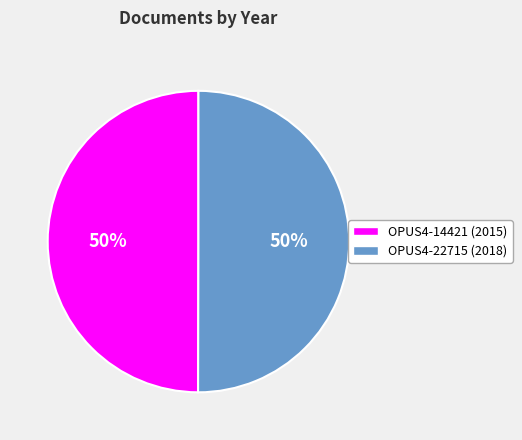

To the nearest percent, what percentage of the pie is OPUS4-22715?

50%